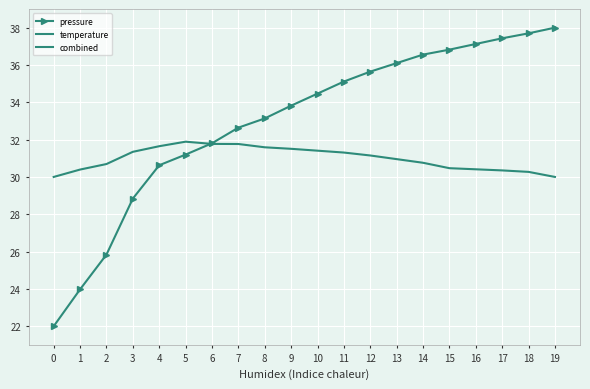

How many lines are shown in the chart?

3